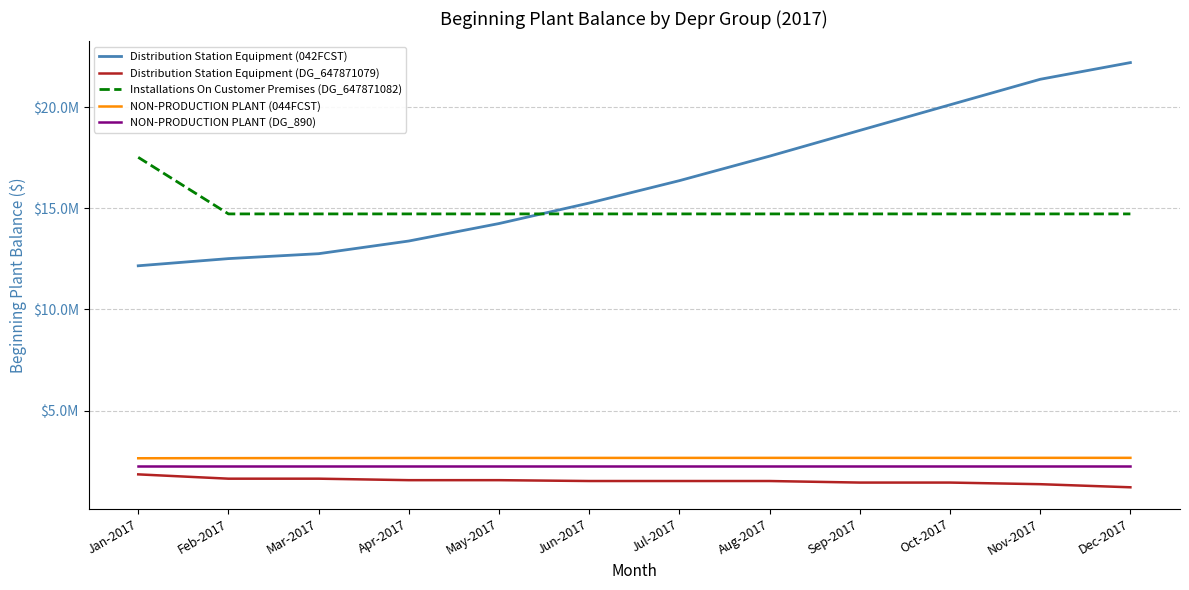

What is the label of the 5th point from the left?

May-2017